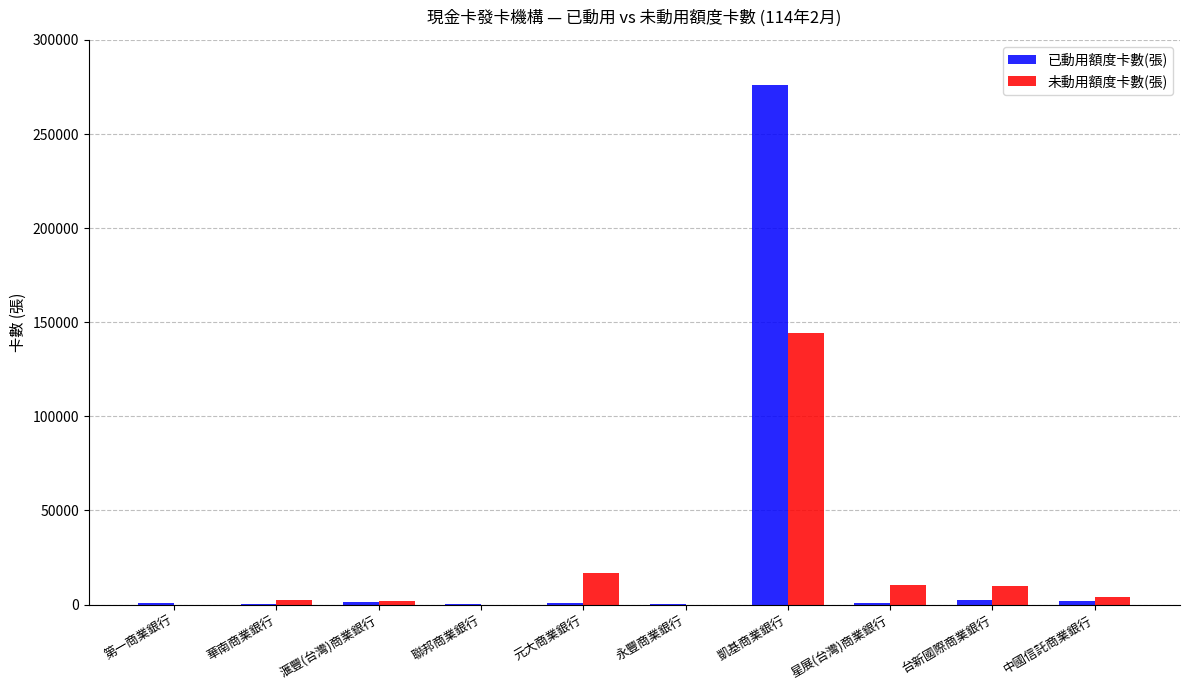

The value of 未動用額度卡數(張) at 星展(台灣)商業銀行 is 10165. True or false?

True